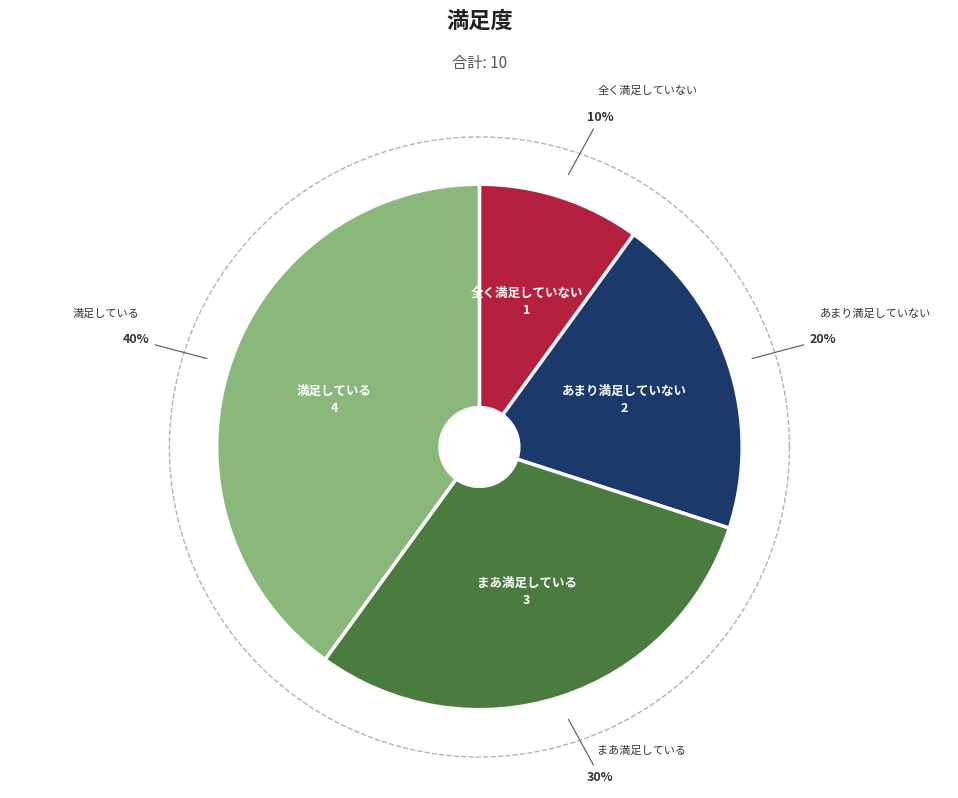

To the nearest percent, what portion does 満足している represent?

40%